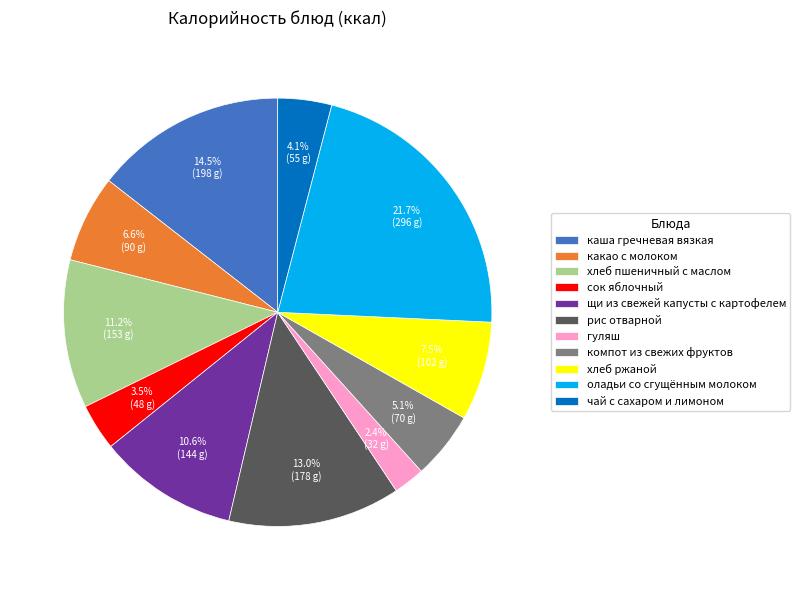

Approximately how many times larger is the value at щи из свежей капусты с картофелем compared to какао с молоком?

1.6